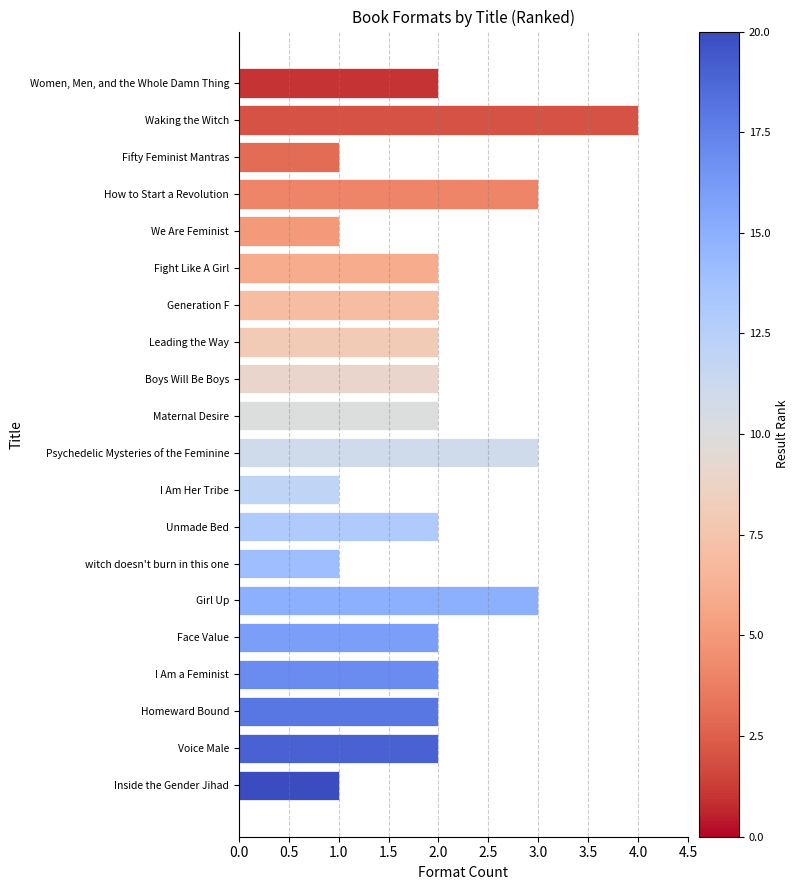

How many values are between 2 and 3?

14